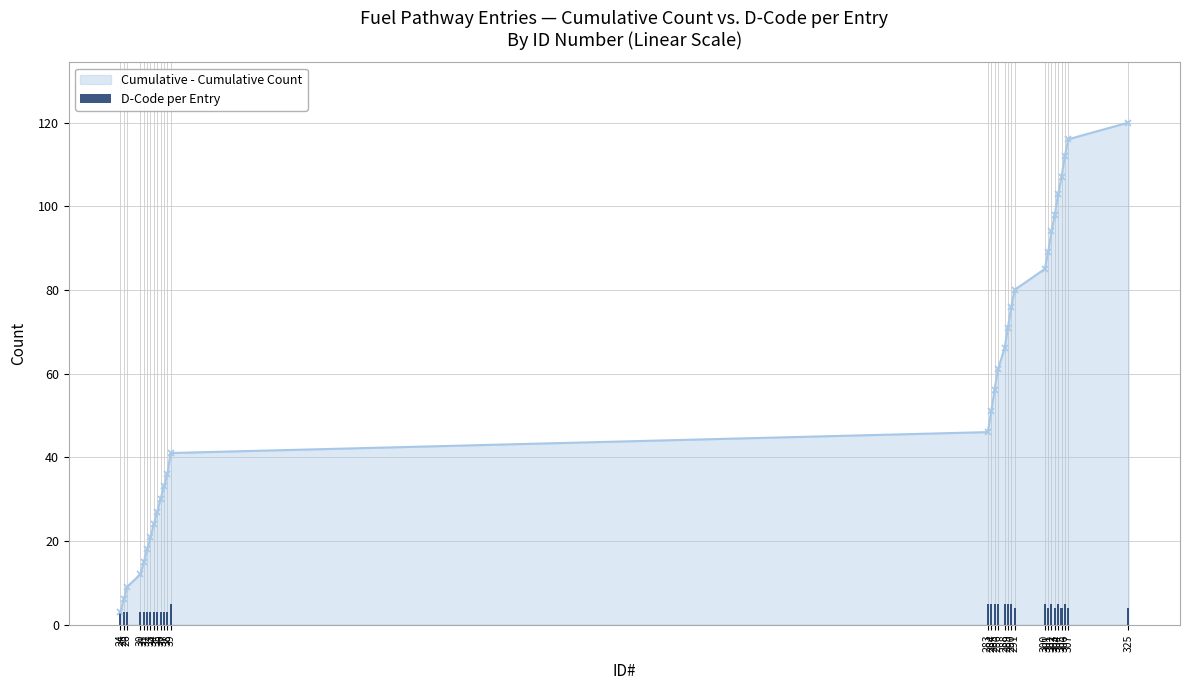

List the labels in order of value, smallest first.

24, 25, 26, 30, 31, 32, 33, 34, 35, 36, 37, 38, 291, 301, 303, 305, 307, 325, 39, 283, 284, 285, 286, 288, 289, 290, 300, 302, 304, 306